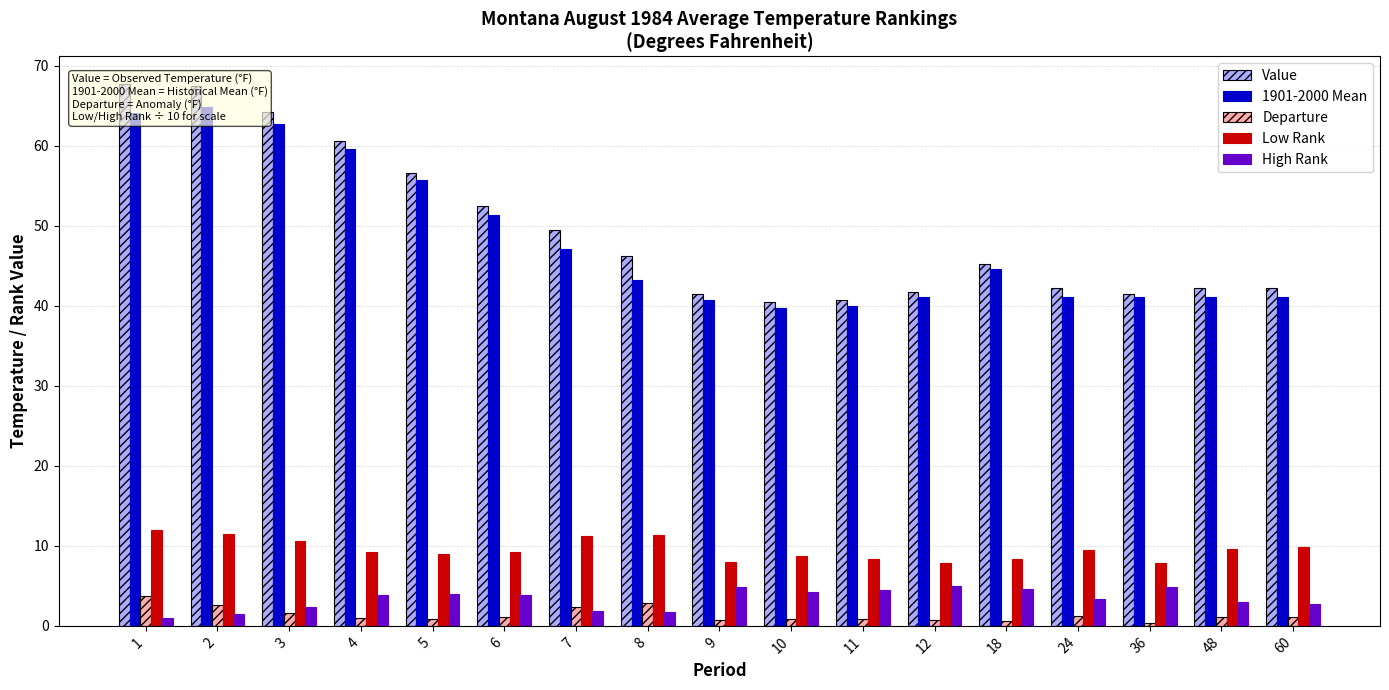

Which series has the largest range (max minus min)?

Value